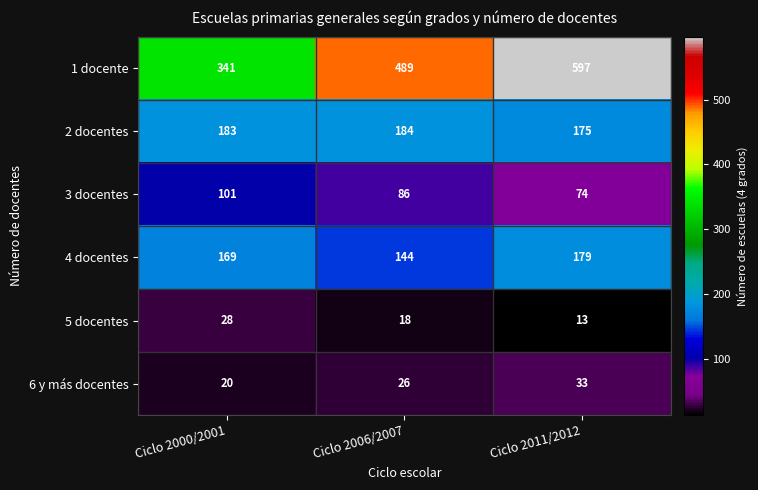

Reading left to right, transcribe all the data shown in this chart.

1 docente: Ciclo 2000/2001=341	Ciclo 2006/2007=489	Ciclo 2011/2012=597
2 docentes: Ciclo 2000/2001=183	Ciclo 2006/2007=184	Ciclo 2011/2012=175
3 docentes: Ciclo 2000/2001=101	Ciclo 2006/2007=86	Ciclo 2011/2012=74
4 docentes: Ciclo 2000/2001=169	Ciclo 2006/2007=144	Ciclo 2011/2012=179
5 docentes: Ciclo 2000/2001=28	Ciclo 2006/2007=18	Ciclo 2011/2012=13
6 y más docentes: Ciclo 2000/2001=20	Ciclo 2006/2007=26	Ciclo 2011/2012=33